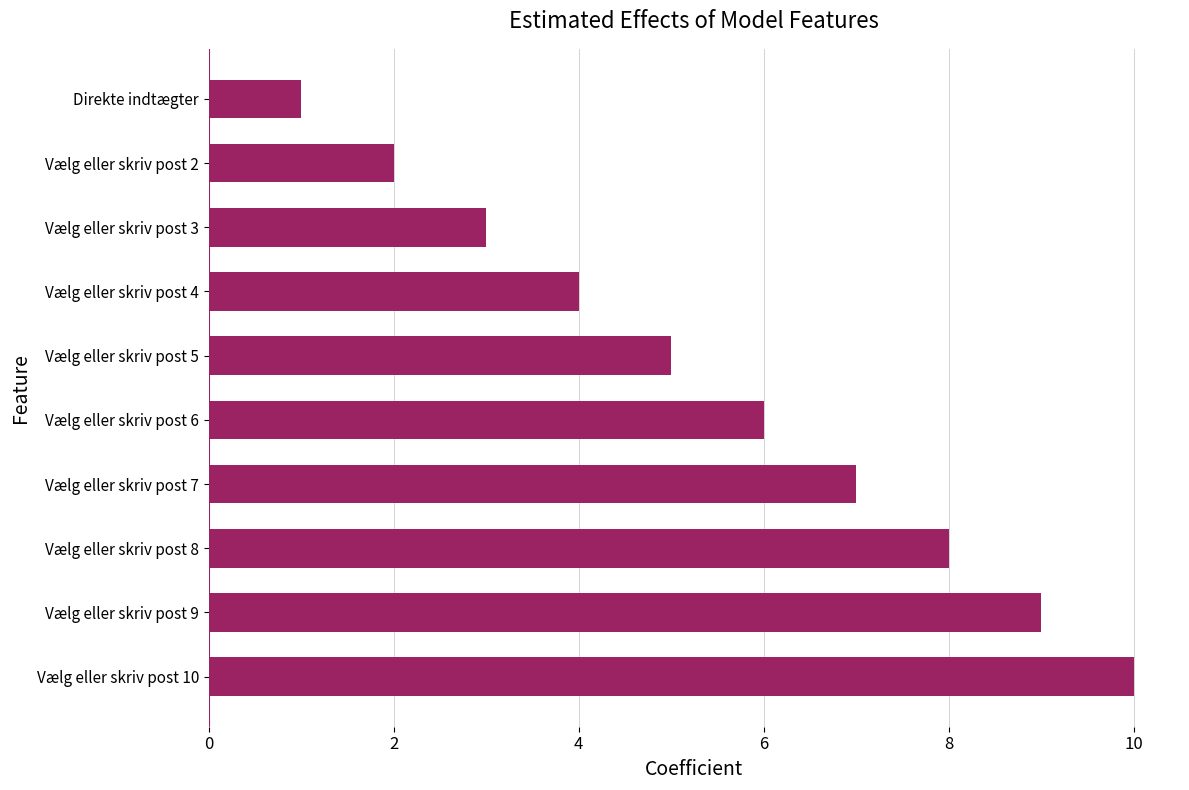

What is the sum of all values?

55